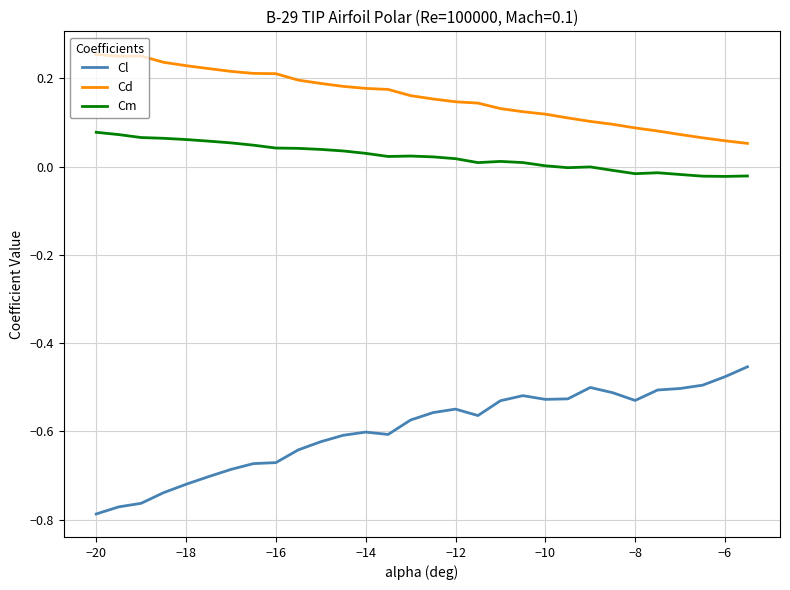

List the series in order of their peak value, lowest first.

Cl, Cm, Cd